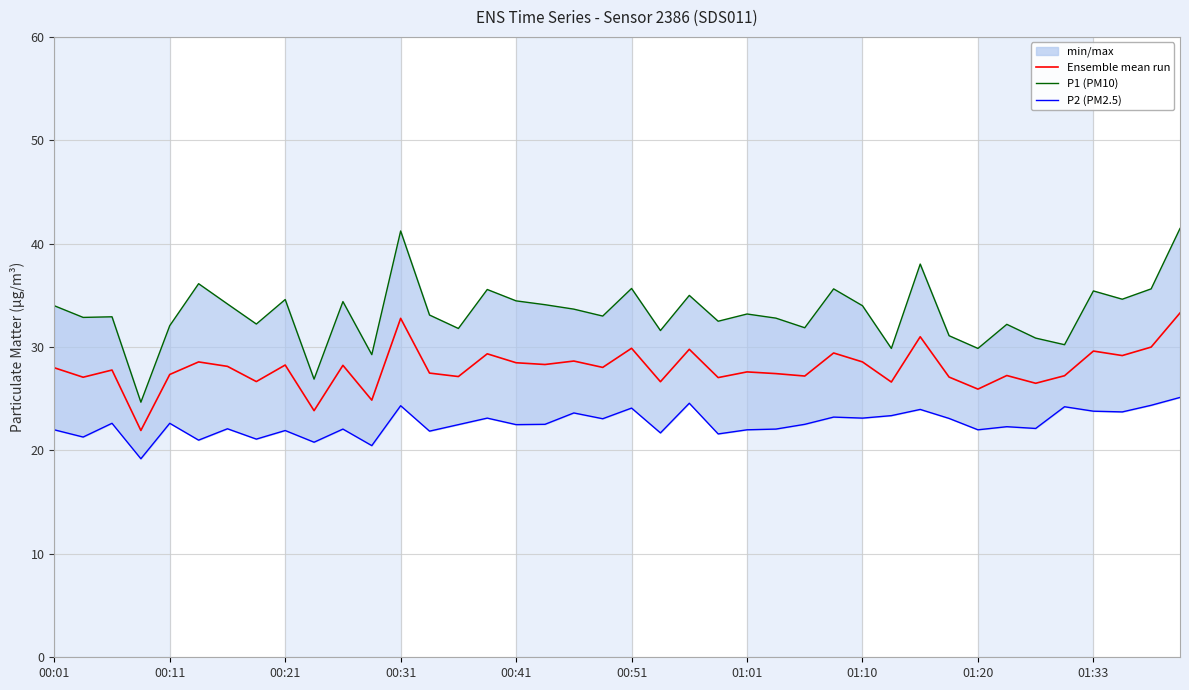

Which series has the largest total across all categories?

P1 (PM10)